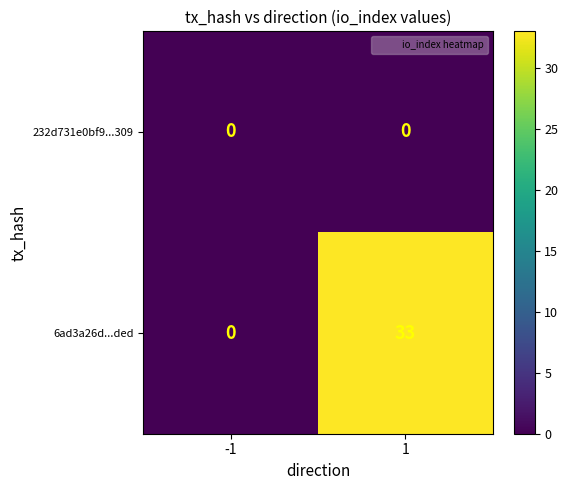

Reading right to left, what are all the values shown in this chart?

232d731e0bf9...309: 0	0
6ad3a26d...ded: 33	0